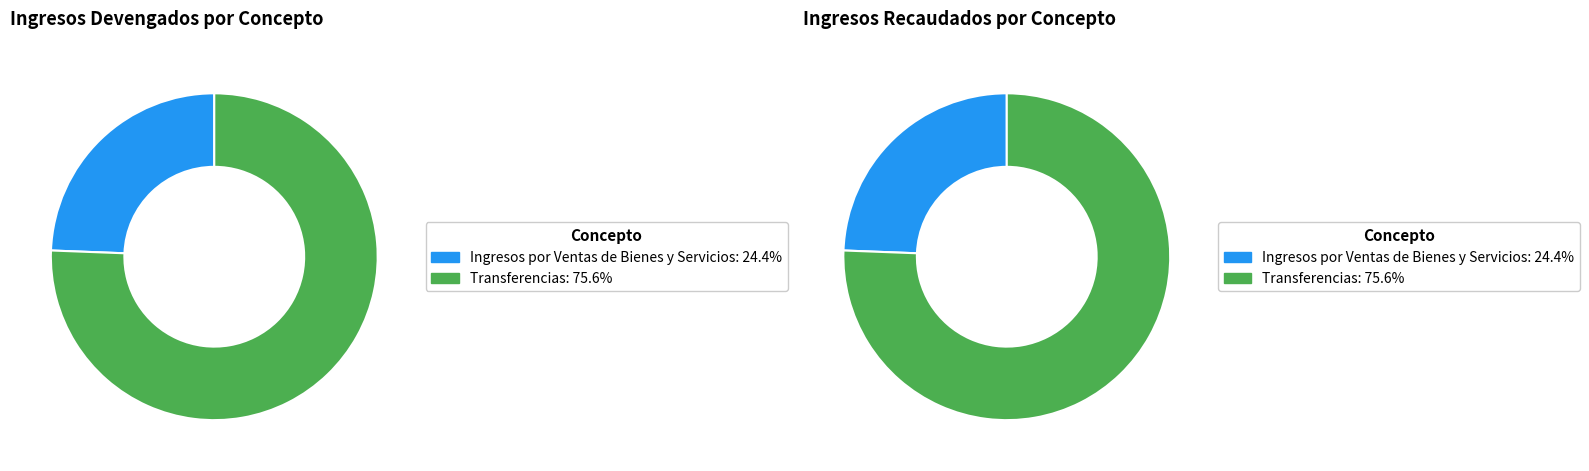

To the nearest percent, what is the average slice percentage?

50%